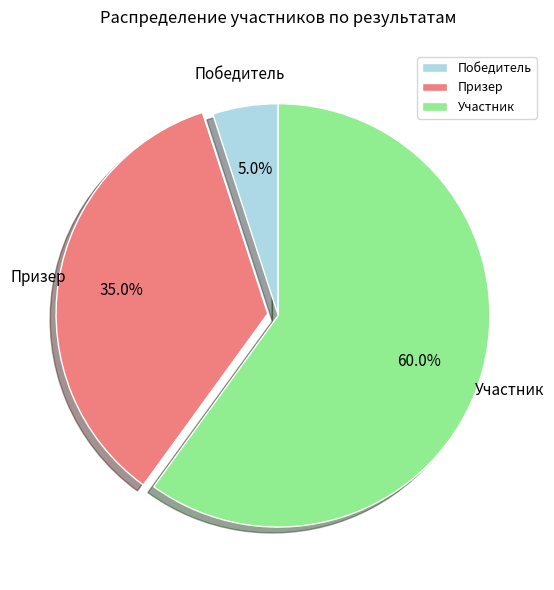

Which category has the biggest portion of the pie?

Участник